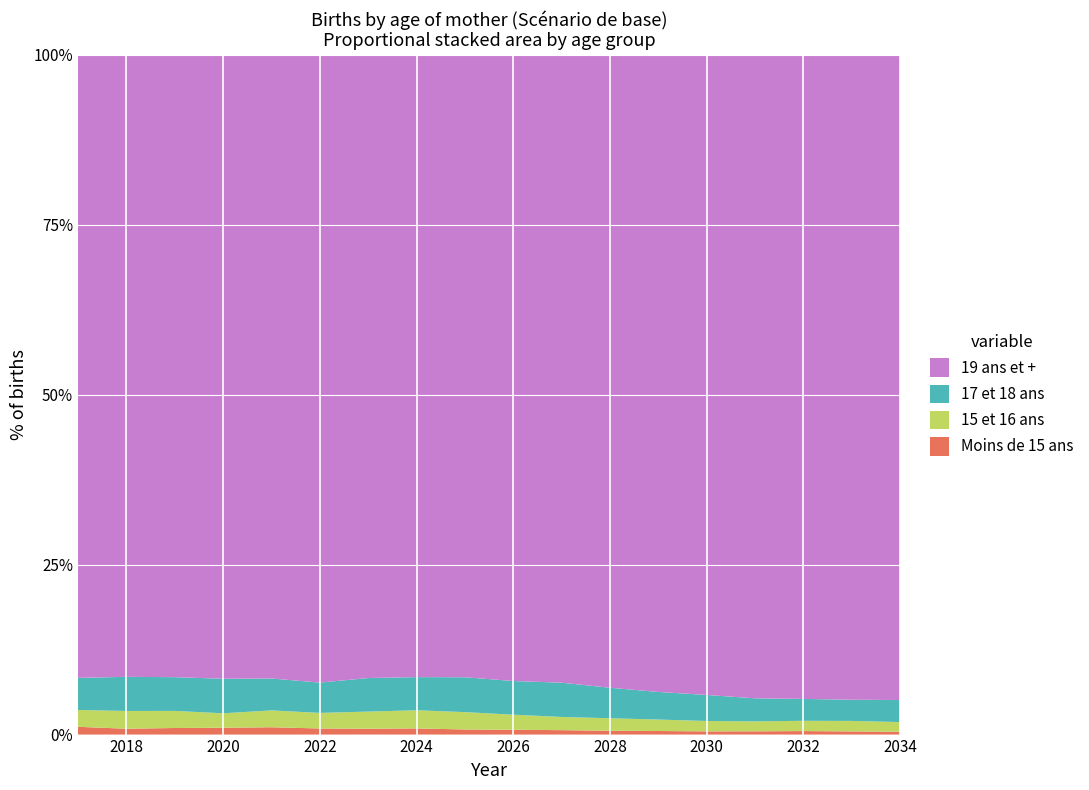

Reading right to left, extract all data points from this chart.

Moins de 15 ans: 718.0	806.5	884.3	824.1	799.4	873.7	919.6	1036.4	1110.6	1135.4	1333.5	1230.9	1255.7	1460.8	1337.0	1234.4	1078.8	1383.0
15 et 16 ans: 2493.6	2674.0	2592.7	2511.3	2585.6	2808.4	2985.3	3091.4	3473.4	3855.4	3926.2	3604.3	3201.1	3360.2	2804.9	3211.7	3261.2	2999.4
17 et 18 ans: 5659.3	5394.1	5524.9	5818.5	6479.9	6759.4	7297.0	8018.6	7763.9	7749.8	7169.7	7056.5	6235.9	6359.7	6727.5	6327.8	6278.3	5715.9
19 ans et +: 165560.3	164226.8	162553.8	162472.4	159292.6	156042.0	151397.8	146976.5	144306.0	138296.4	134603.7	131059.6	129078.8	124332.0	121467.0	116805.1	114343.3	110947.7